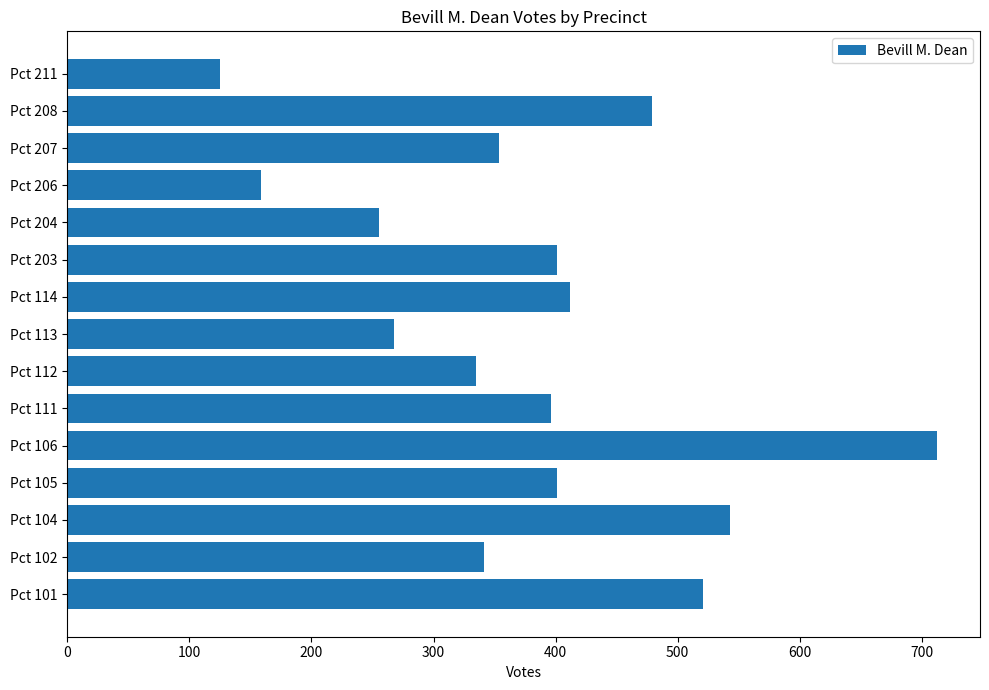

What is the maximum value shown in the chart?

712